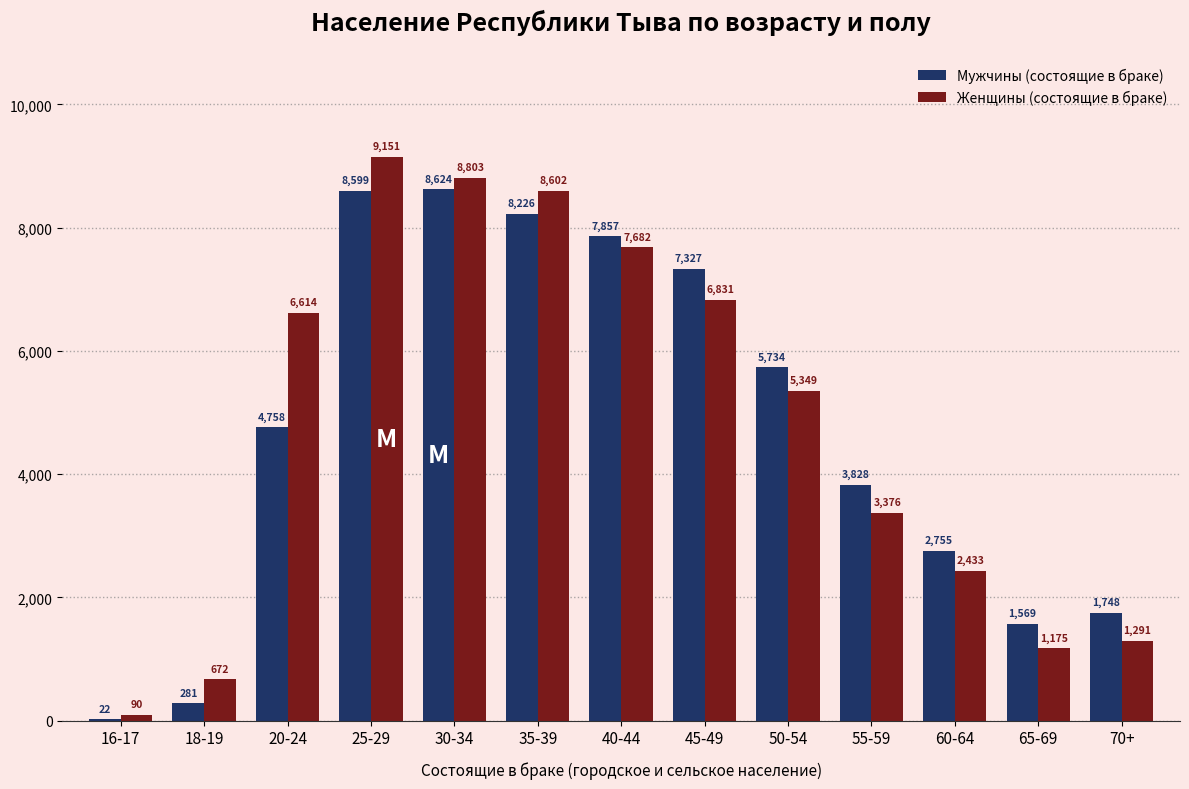

Is it true that Женщины (состоящие в браке) equals 1656 at 60-64?

False